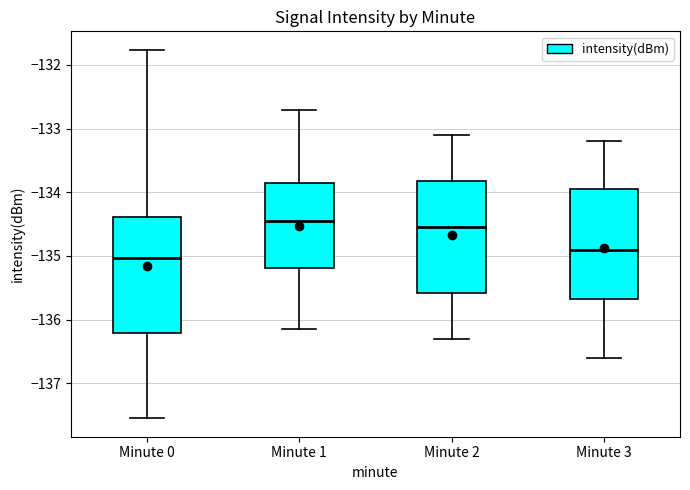

Reading left to right, read every box against the y-axis: the position of its median line, the range the box covers, and the ends of its whiskers. The values are not printed on the chart, so give them approximately, as read against the axis.

Minute 0: median -135.0, box -136.2 to -134.4, whiskers -137.5 to -131.8
Minute 1: median -134.4, box -135.2 to -133.9, whiskers -136.2 to -132.7
Minute 2: median -134.5, box -135.6 to -133.8, whiskers -136.3 to -133.1
Minute 3: median -134.9, box -135.7 to -133.9, whiskers -136.6 to -133.2